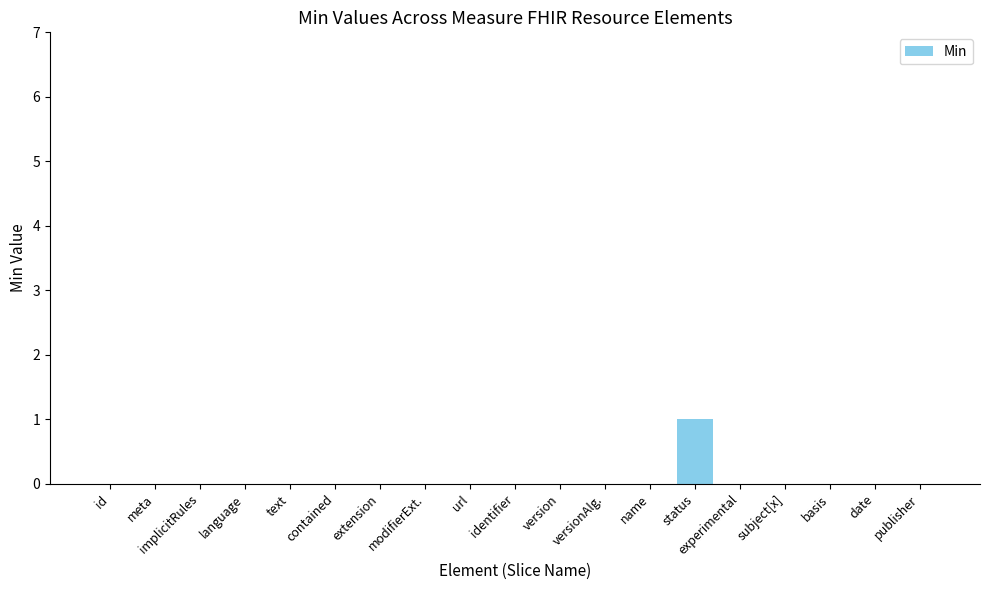

How many series are shown in this chart?

1